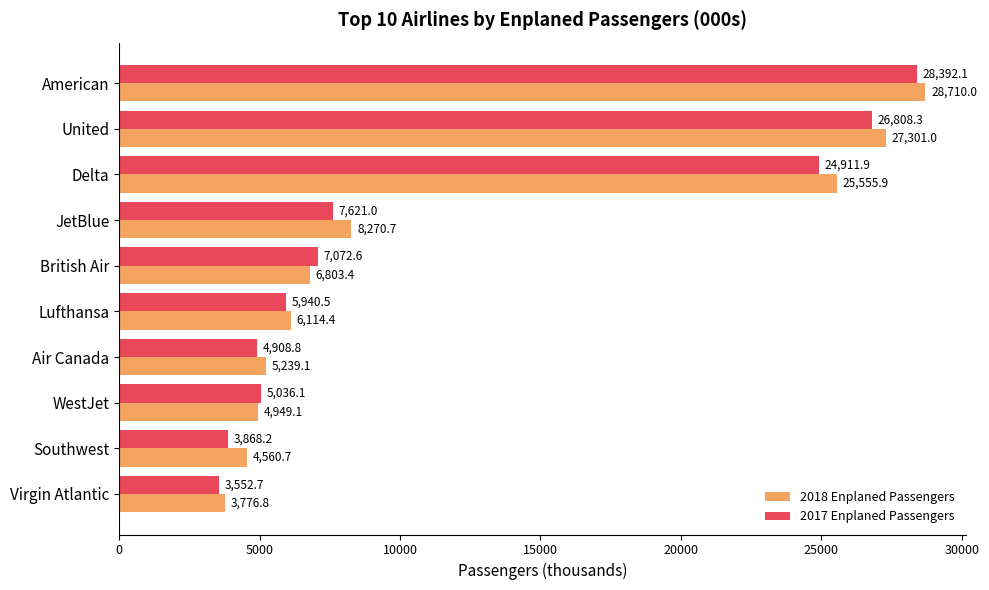

Between United and Virgin Atlantic, which series saw the biggest shift?

2018 Enplaned Passengers